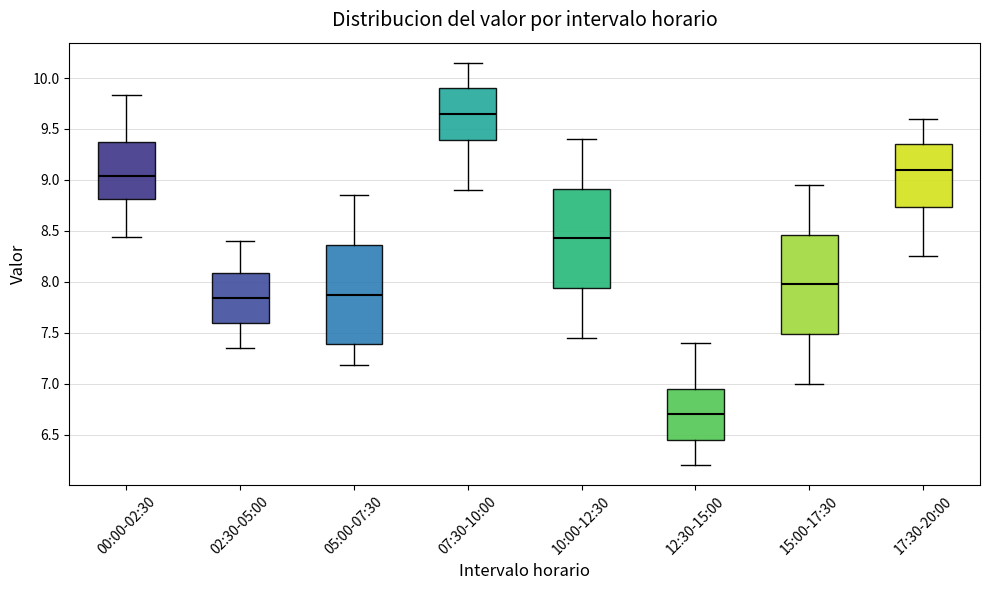

Reading left to right, transcribe this box plot: for each box, give where its median line is, the range the box spans, and where its two whiskers end, as read against the y-axis. The values are not printed on the chart, so give them approximately, as read against the axis.

00:00-02:30: median 9.05, box 8.80 to 9.35, whiskers 8.45 to 9.85
02:30-05:00: median 7.85, box 7.60 to 8.10, whiskers 7.35 to 8.40
05:00-07:30: median 7.90, box 7.40 to 8.35, whiskers 7.20 to 8.85
07:30-10:00: median 9.65, box 9.40 to 9.90, whiskers 8.90 to 10.15
10:00-12:30: median 8.45, box 7.95 to 8.90, whiskers 7.45 to 9.40
12:30-15:00: median 6.70, box 6.45 to 6.95, whiskers 6.20 to 7.40
15:00-17:30: median 8.00, box 7.50 to 8.45, whiskers 7.00 to 8.95
17:30-20:00: median 9.10, box 8.75 to 9.35, whiskers 8.25 to 9.60